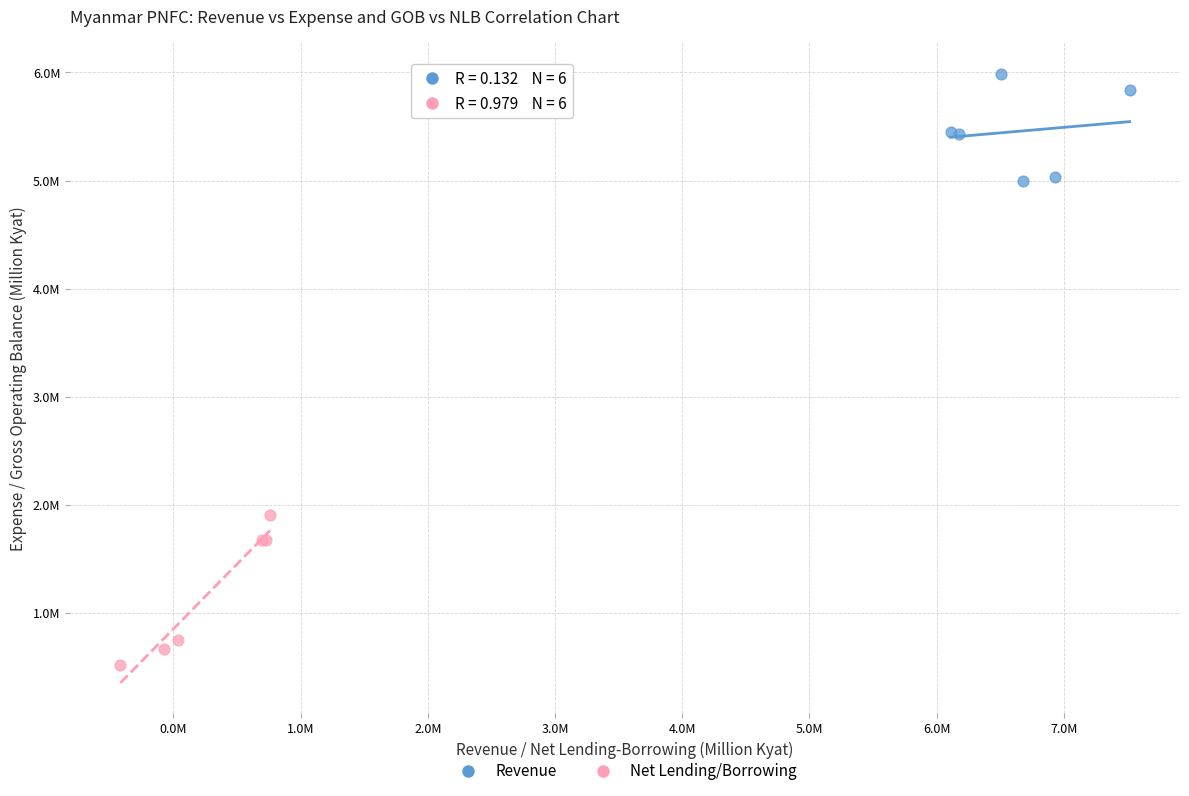

Which series contains the highest Y value?

Revenue